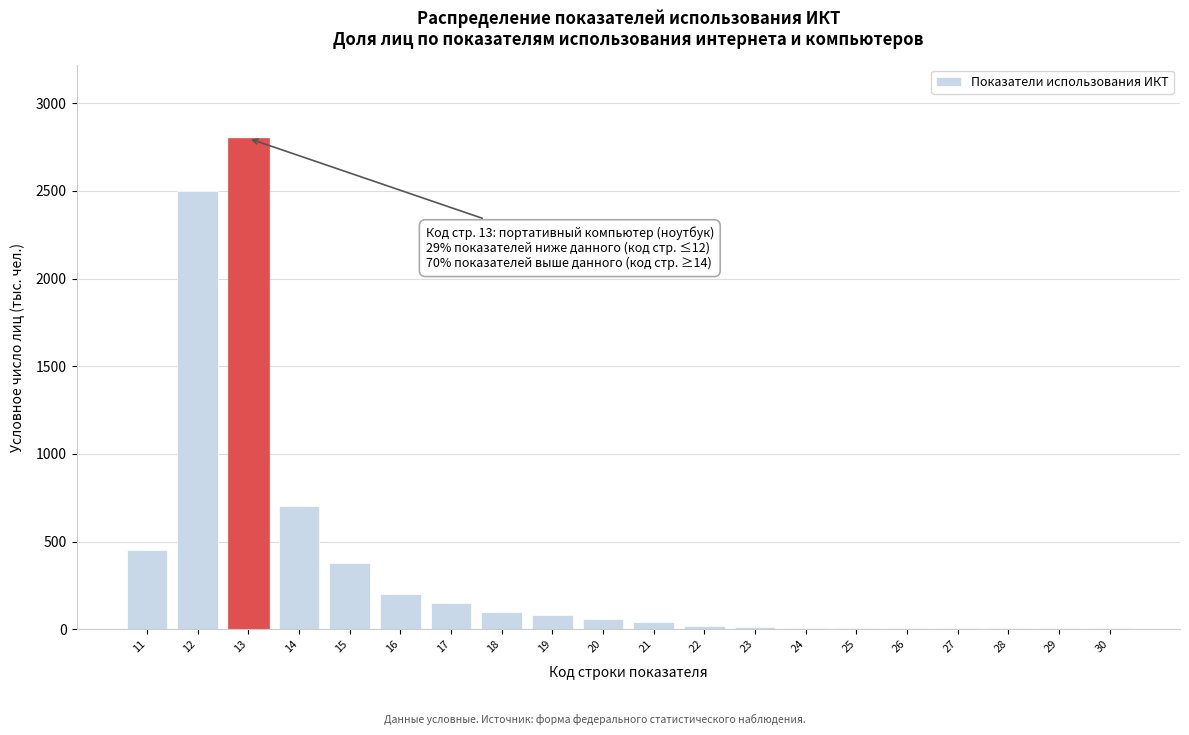

What is the change in value from 12 to 14?

-1800